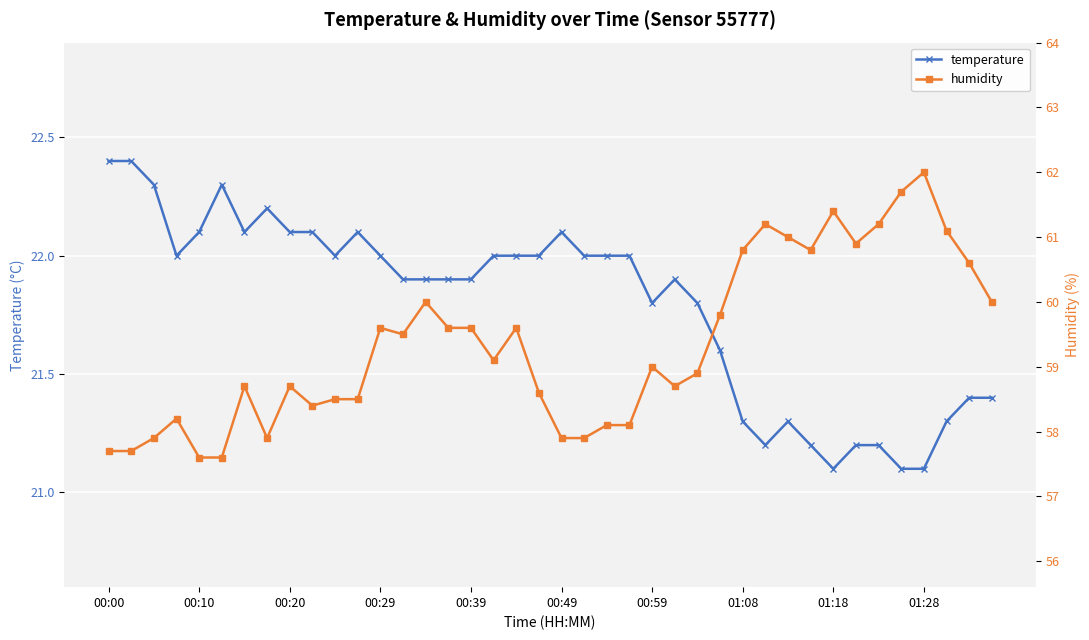

Is this an area chart (filled region under the line)?

No